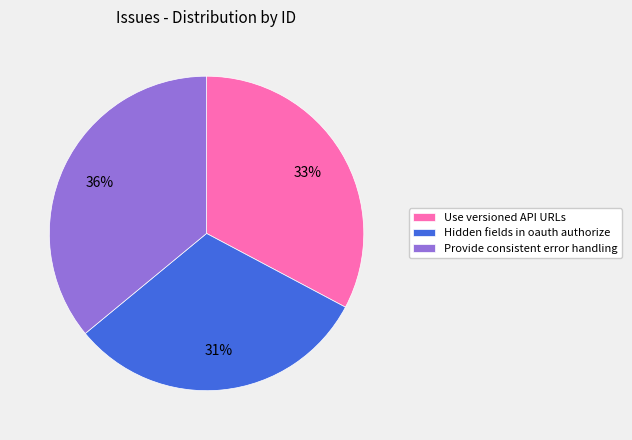

To the nearest percent, what is the difference between the largest and smallest slice percentages?

5%